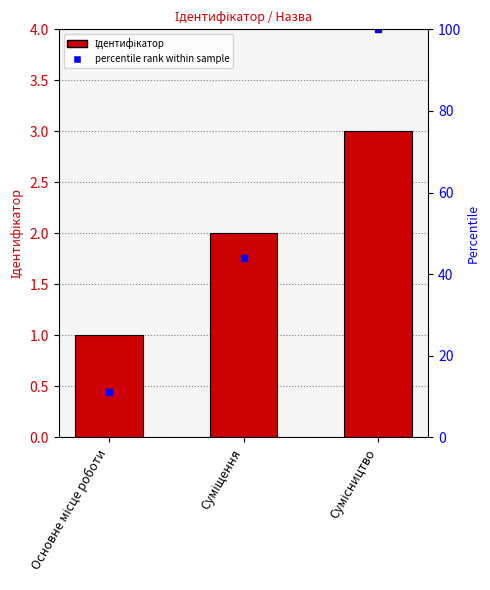

What is the value of the 3rd bar from the left?

3